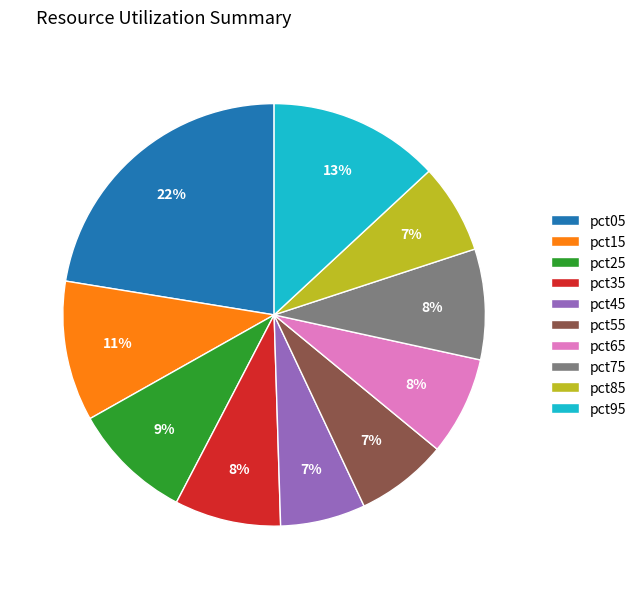

Between pct55 and pct35, which is larger?

pct35